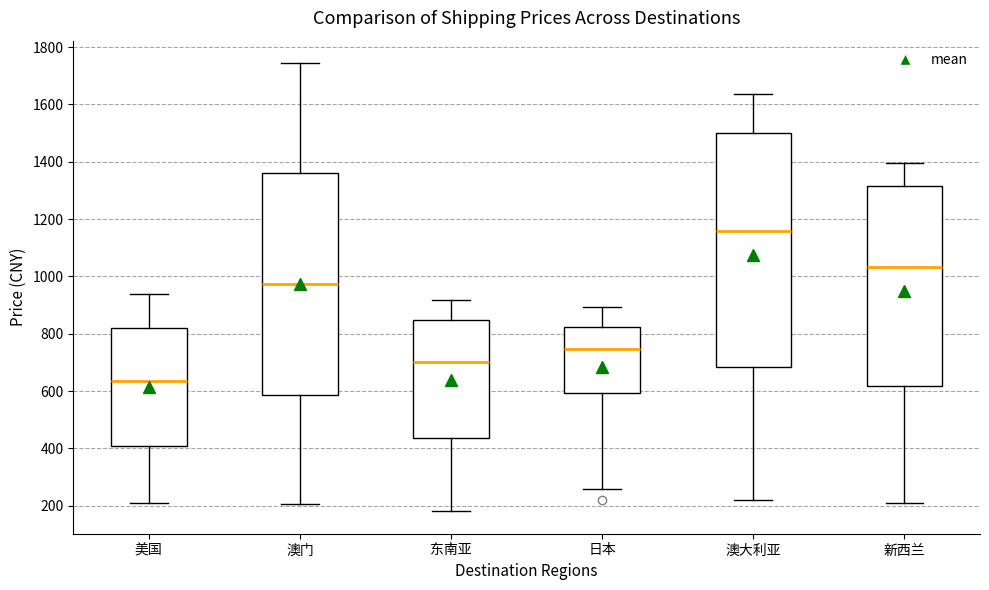

Where is the lower edge of the box for 美国 on the y-axis? The values are not printed on the chart, so give them approximately, as read against the axis.

400